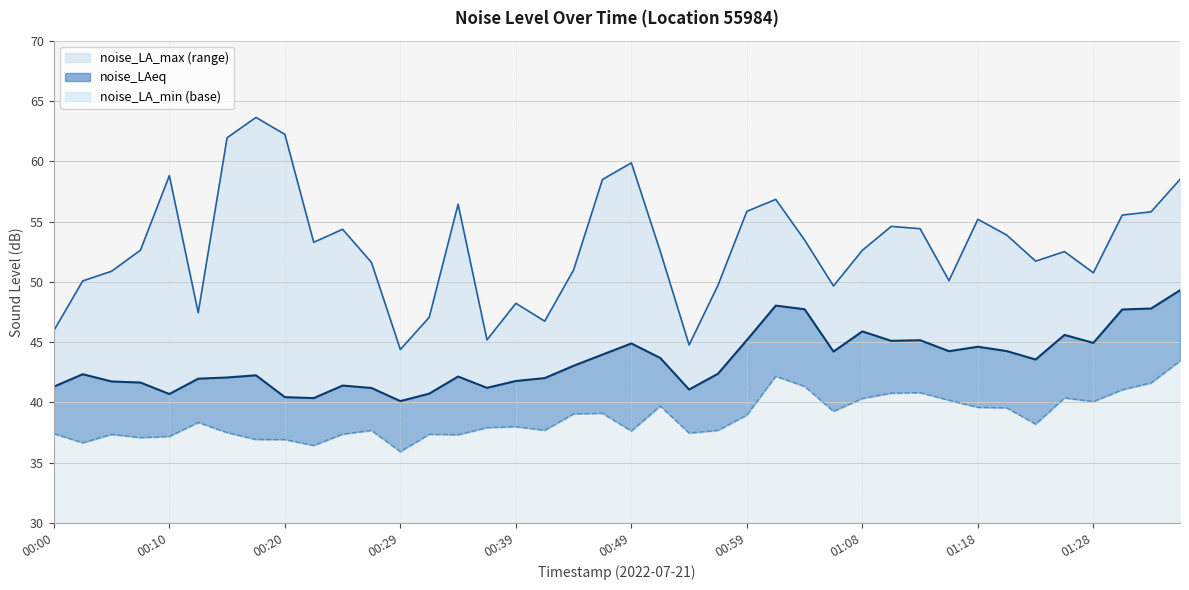

Which has a higher value, 00:27 or 01:16?

00:27